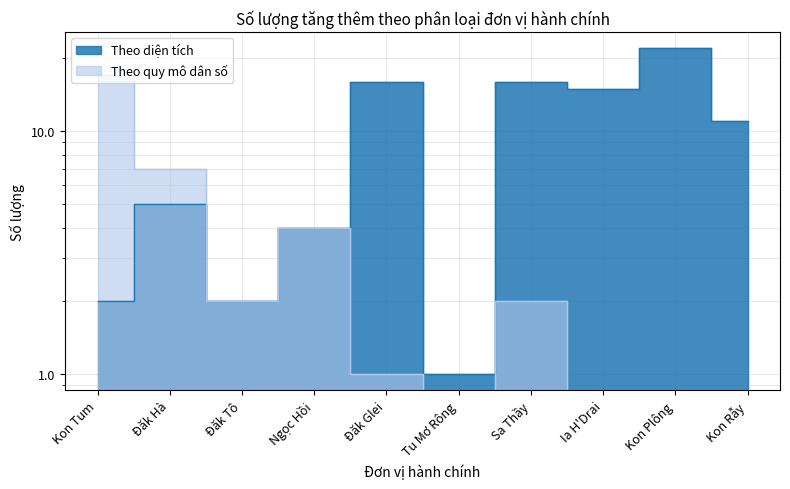

Which category has the highest value in the Theo quy mô dân số series?

Kon Tum